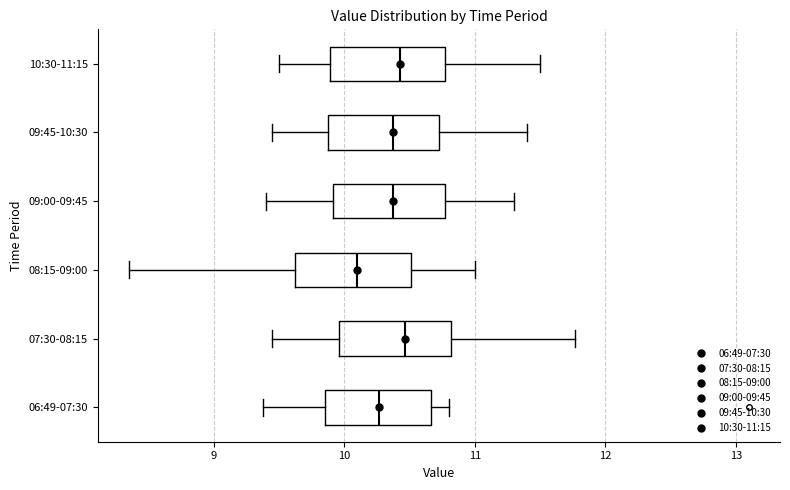

Reading bottom to top, read every box against the x-axis: the position of its median line, the range the box covers, and the ends of its whiskers. The values are not printed on the chart, so give them approximately, as read against the axis.

06:49-07:30: median 10.3, box 9.9 to 10.7, whiskers 9.4 to 10.8
07:30-08:15: median 10.5, box 10.0 to 10.8, whiskers 9.5 to 11.8
08:15-09:00: median 10.1, box 9.6 to 10.5, whiskers 8.4 to 11.0
09:00-09:45: median 10.4, box 9.9 to 10.8, whiskers 9.4 to 11.3
09:45-10:30: median 10.4, box 9.9 to 10.7, whiskers 9.5 to 11.4
10:30-11:15: median 10.4, box 9.9 to 10.8, whiskers 9.5 to 11.5